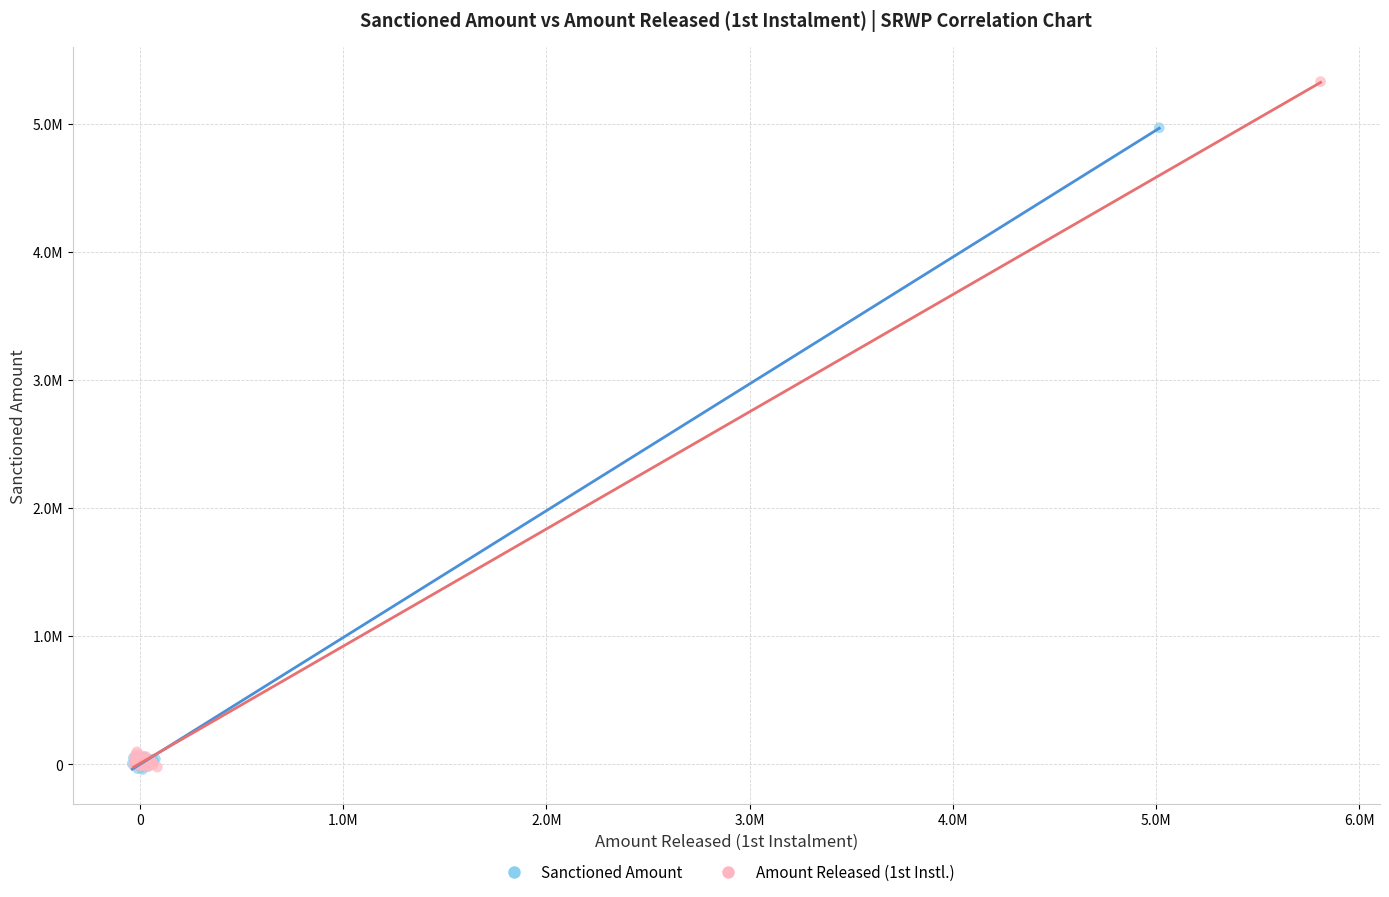

Which series has the largest Y range (max minus min)?

Amount Released (1st Instl.)